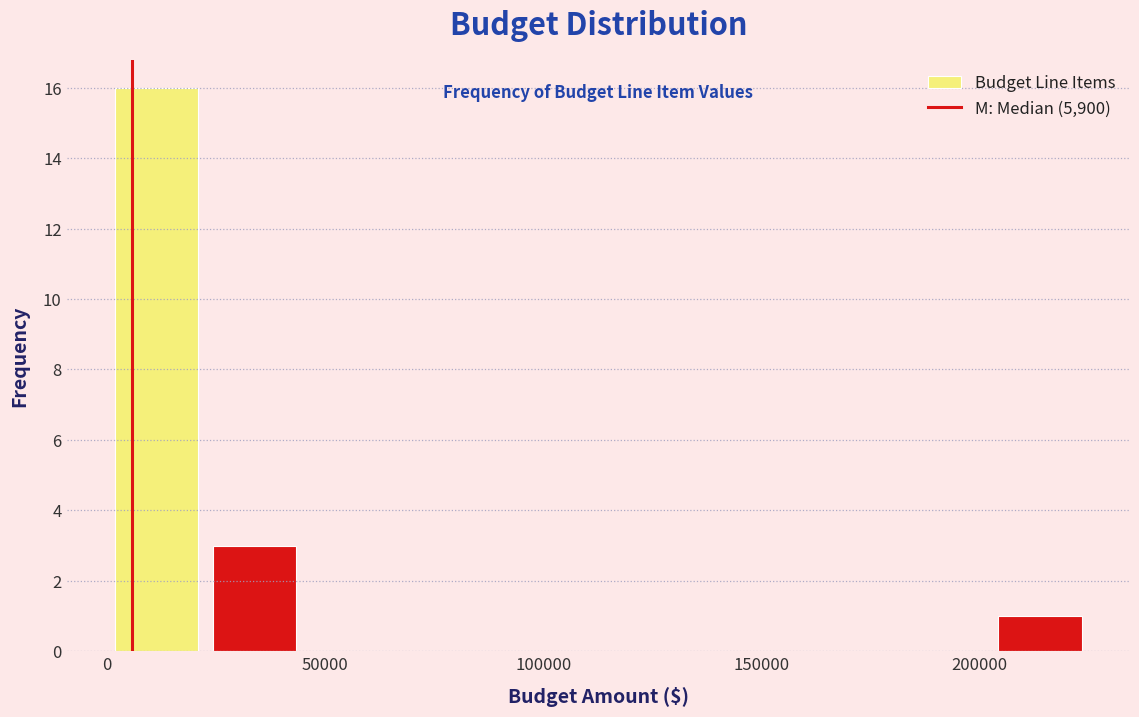

Over which range of the x-axis is the bar tallest?

0 to 25000